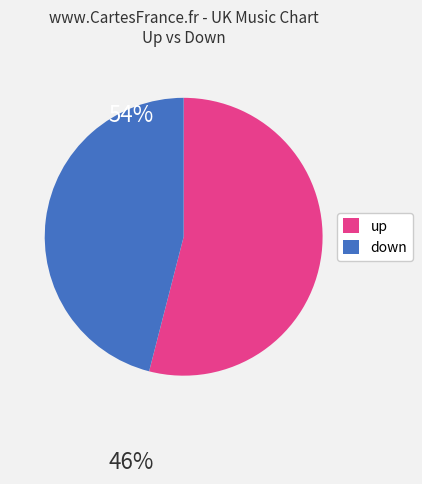

How many slices are in this pie chart?

2